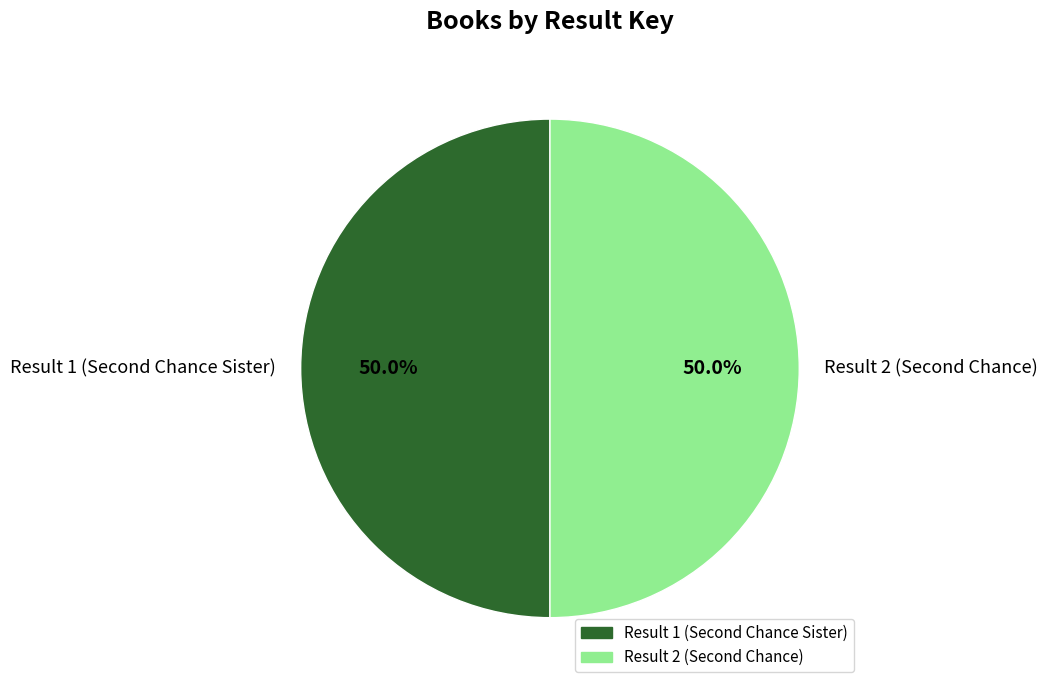

How many segments does this pie chart have?

2